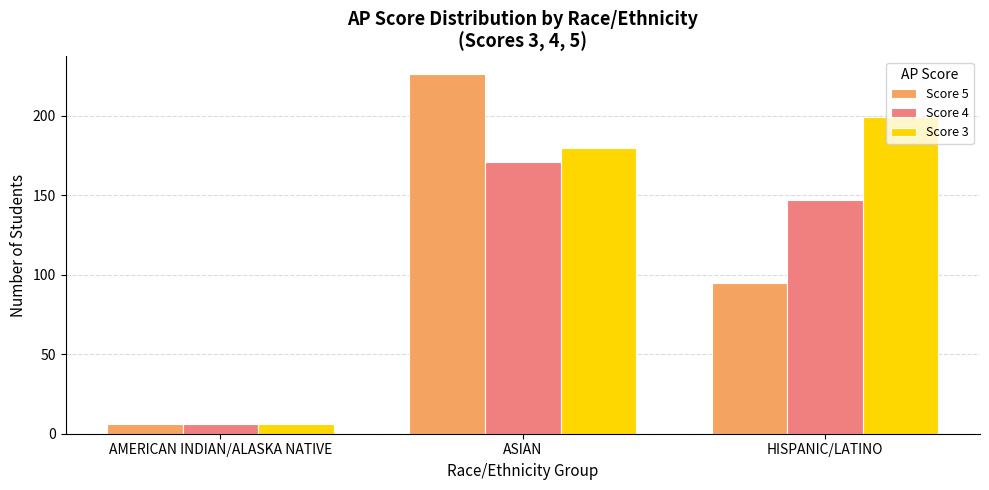

Reading left to right, list all the values displayed in this chart.

Score 5: 6	226	95
Score 4: 6	171	147
Score 3: 6	180	199